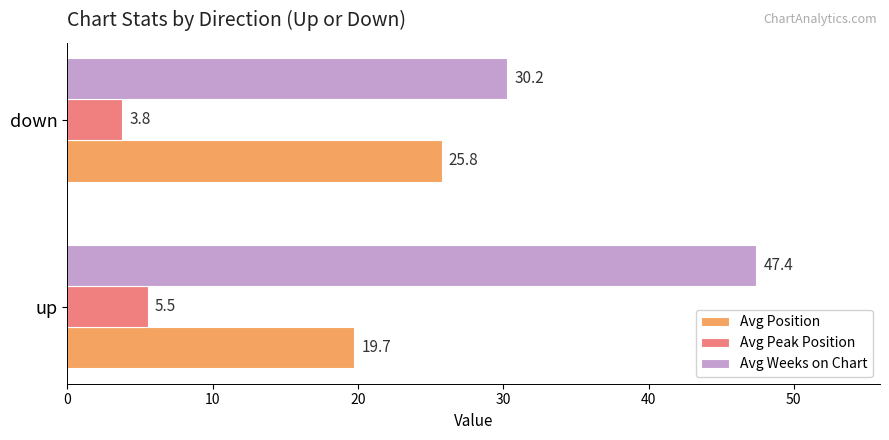

What is the sum of all Avg Weeks on Chart values?

77.7